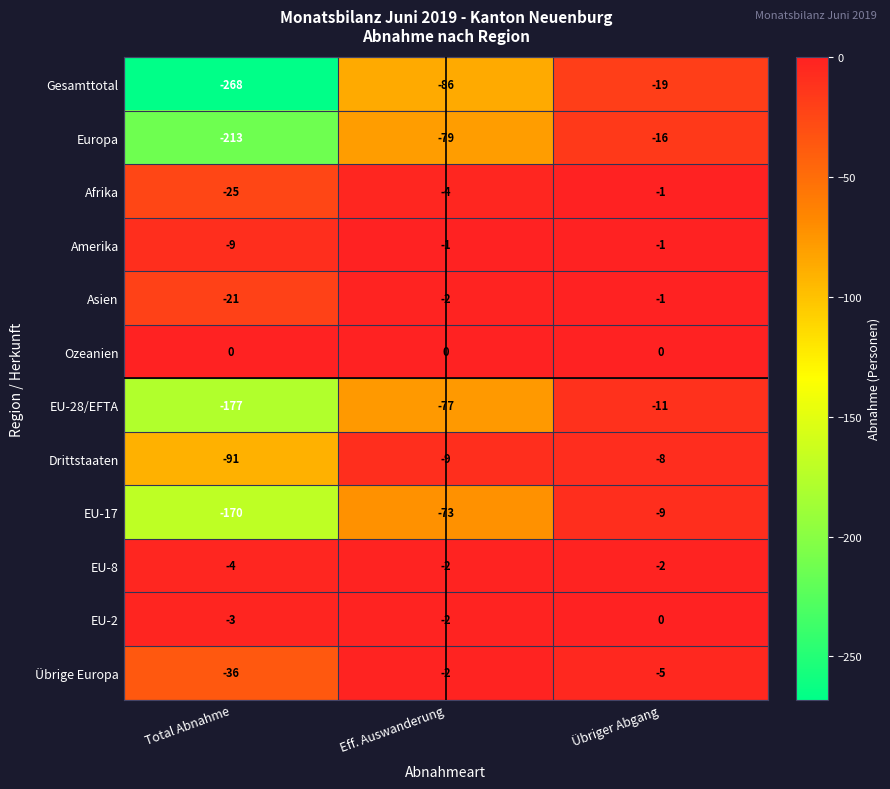

At which label is EU-8 closest to -3?

Total Abnahme